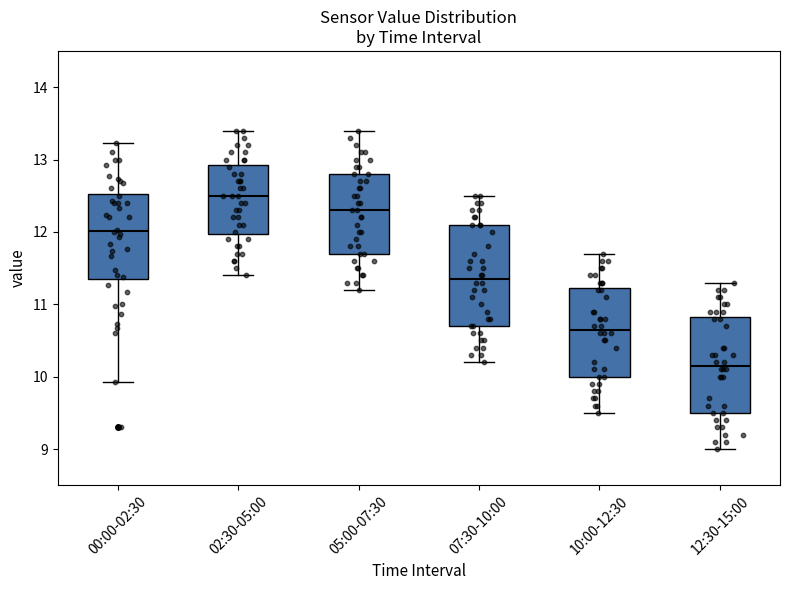

Reading left to right, transcribe this box plot: for each box, give where its median line is, the range the box spans, and where its two whiskers end, as read against the y-axis. The values are not printed on the chart, so give them approximately, as read against the axis.

00:00-02:30: median 12.0, box 11.3 to 12.5, whiskers 9.9 to 13.2
02:30-05:00: median 12.5, box 12.0 to 12.9, whiskers 11.4 to 13.4
05:00-07:30: median 12.3, box 11.7 to 12.8, whiskers 11.2 to 13.4
07:30-10:00: median 11.4, box 10.7 to 12.1, whiskers 10.2 to 12.5
10:00-12:30: median 10.7, box 10.0 to 11.2, whiskers 9.5 to 11.7
12:30-15:00: median 10.2, box 9.5 to 10.8, whiskers 9.0 to 11.3